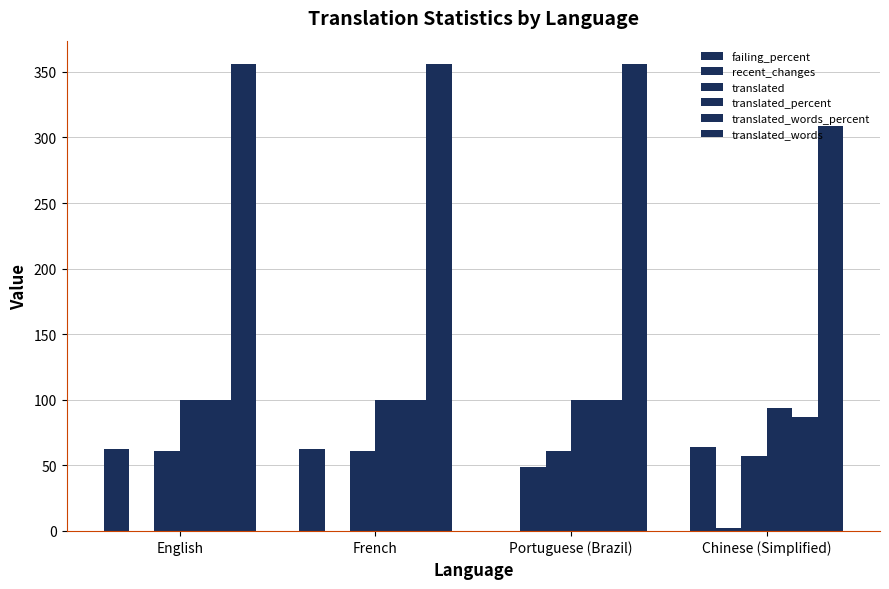

How many groups of bars are there?

4